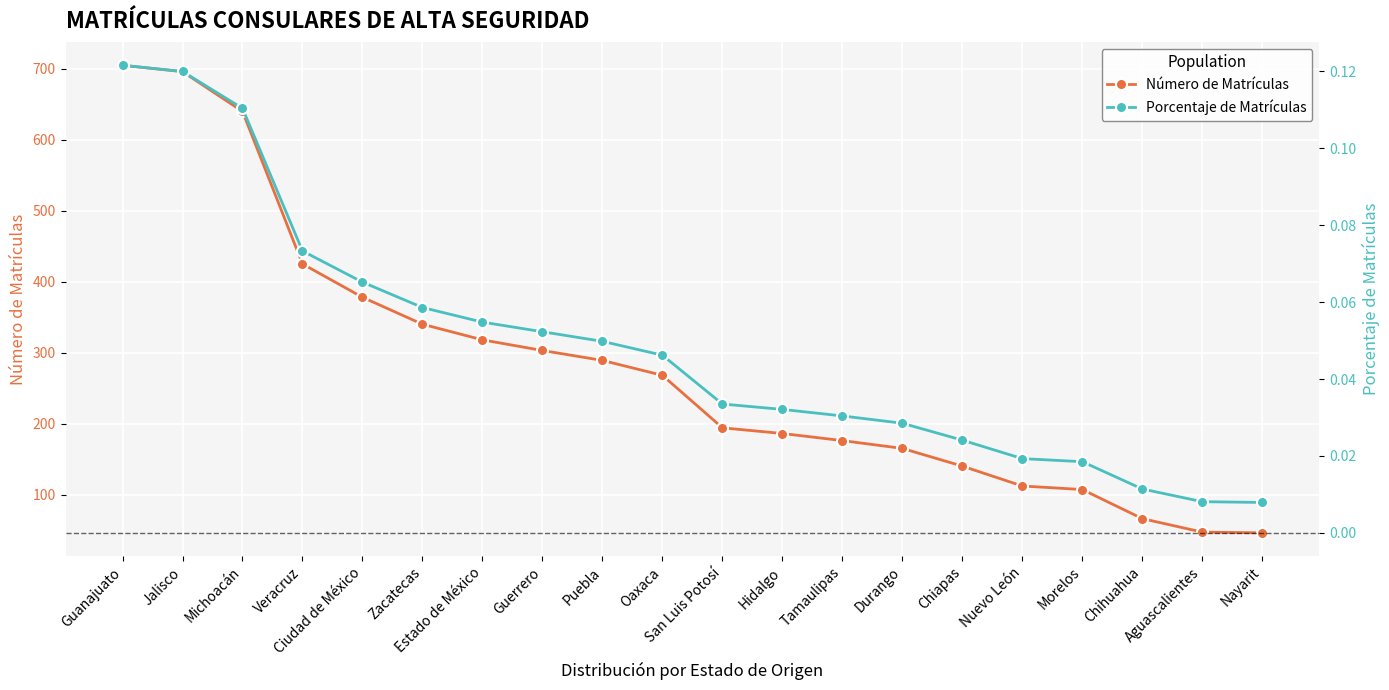

What is the sum of all Número de Matrículas values?

5601